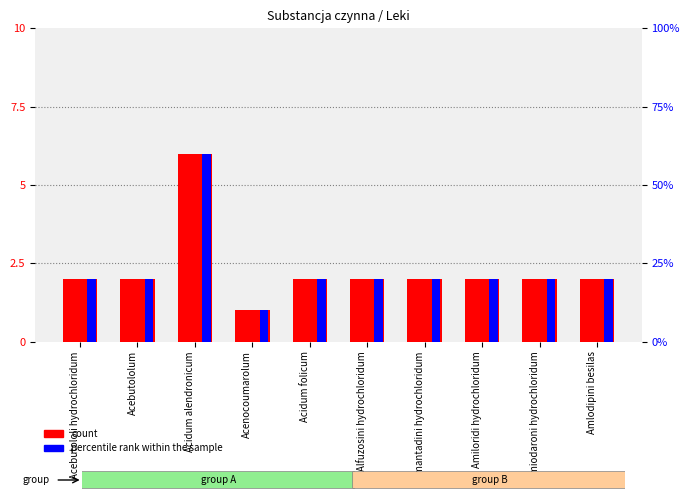

Between Acebutololum and Acidum folicum, which is larger?

Acebutololum